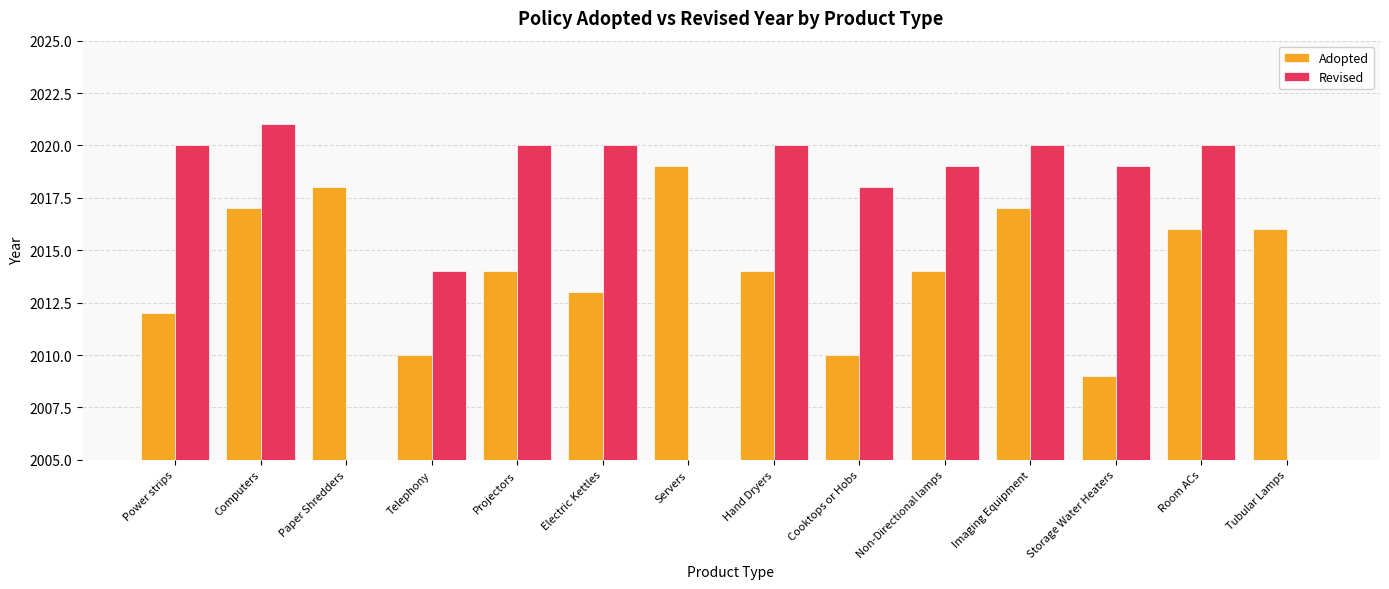

True or false: Revised has a value of 836 at Servers.

False